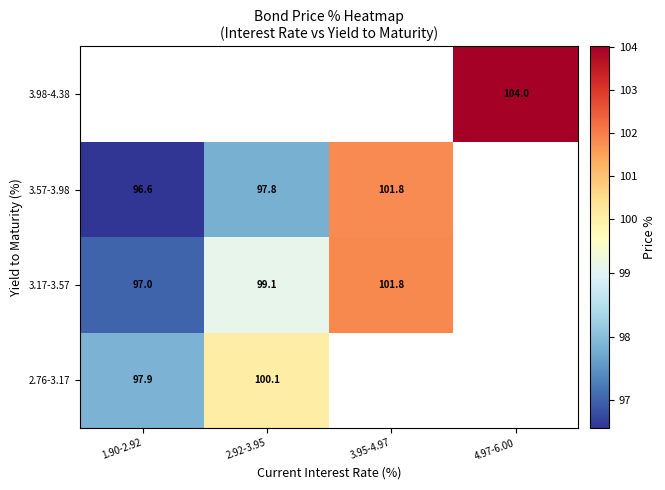

How many distinct data groups are displayed?

4